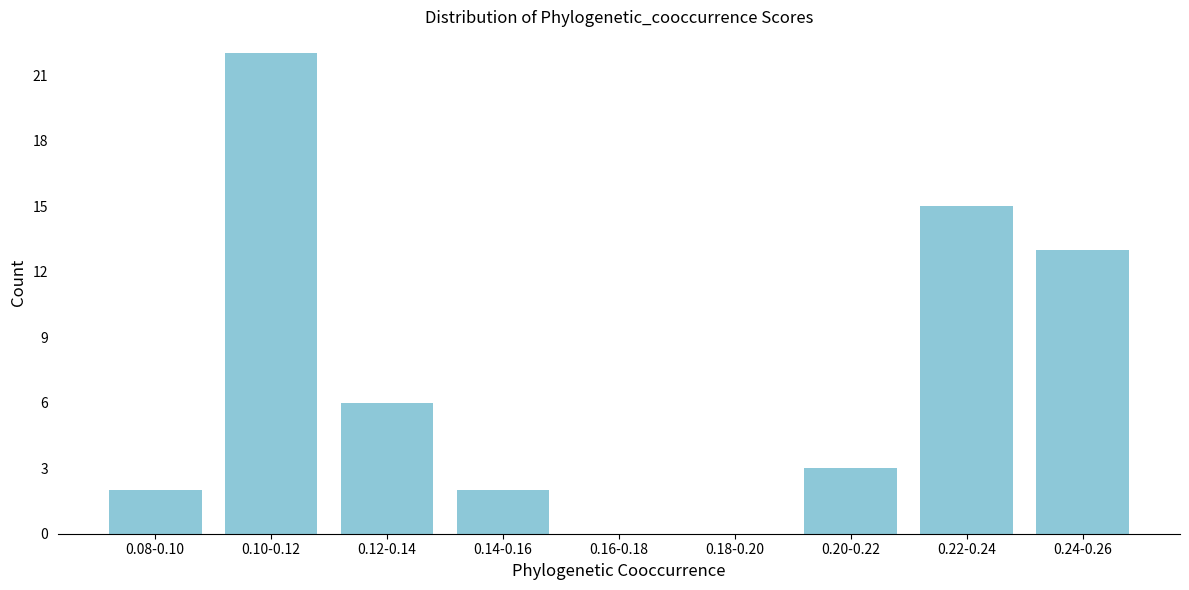

Reading right to left, what are all the values shown in this chart?

0.24-0.26=13	0.22-0.24=15	0.20-0.22=3	0.18-0.20=0	0.16-0.18=0	0.14-0.16=2	0.12-0.14=6	0.10-0.12=22	0.08-0.10=2